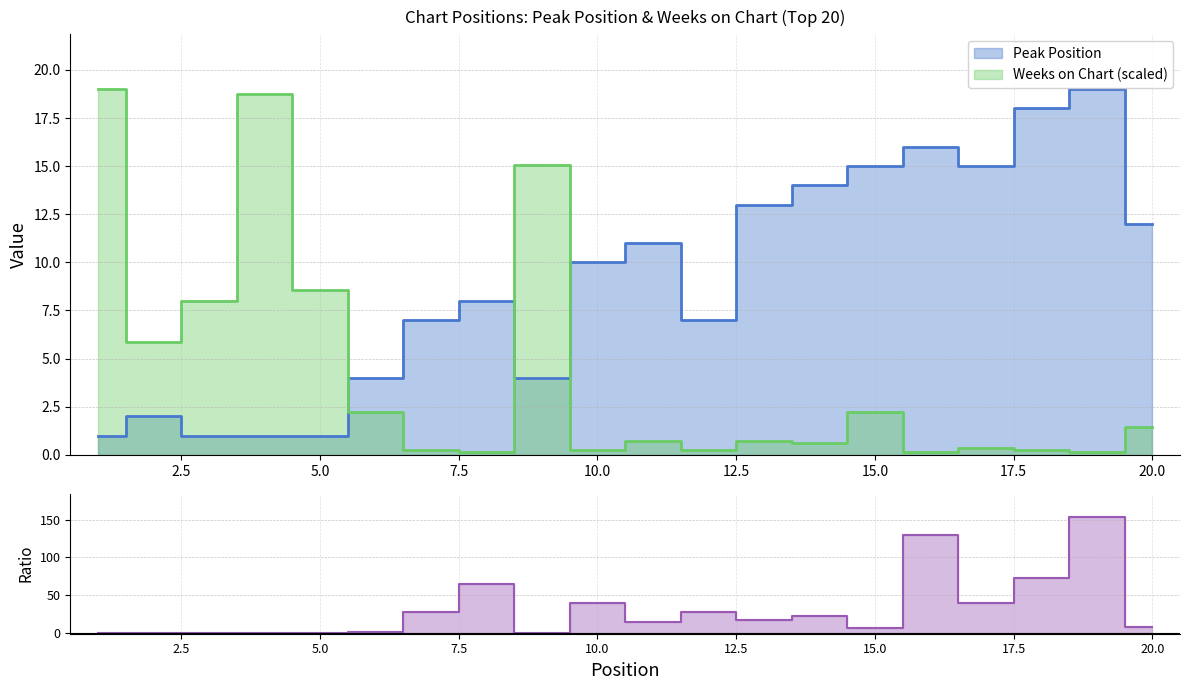

How many series are shown in this chart?

2